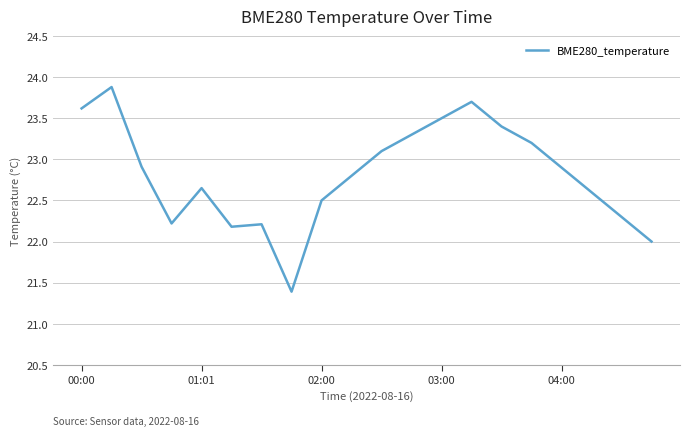

What is the minimum value shown in the chart?

21.4